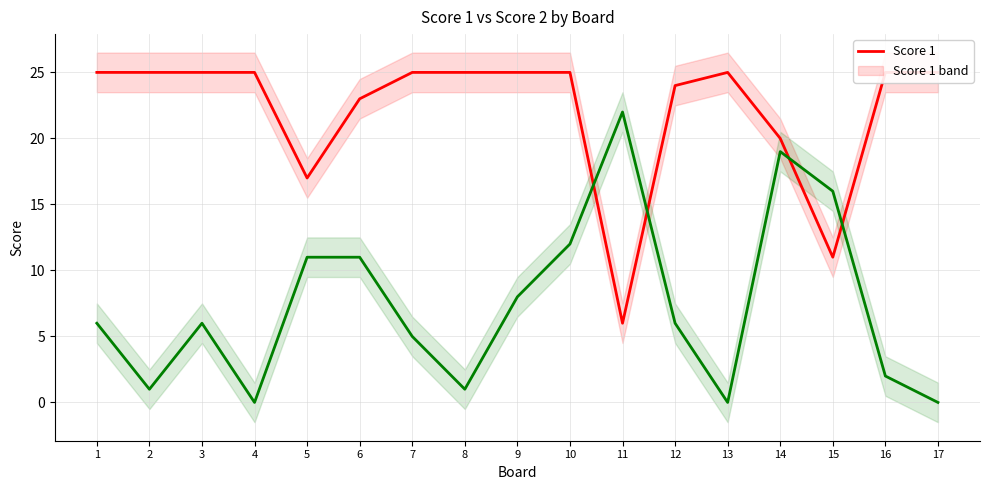

Rank the series at 15 from highest to lowest value.

Score 2, Score 1